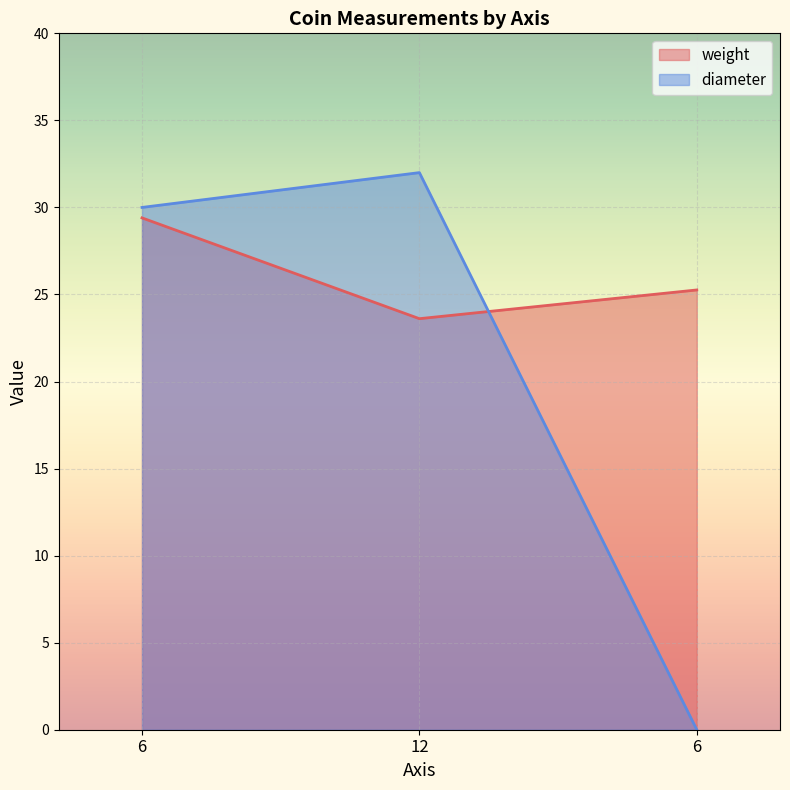

List the series in order of their overall mean, lowest first.

diameter, weight